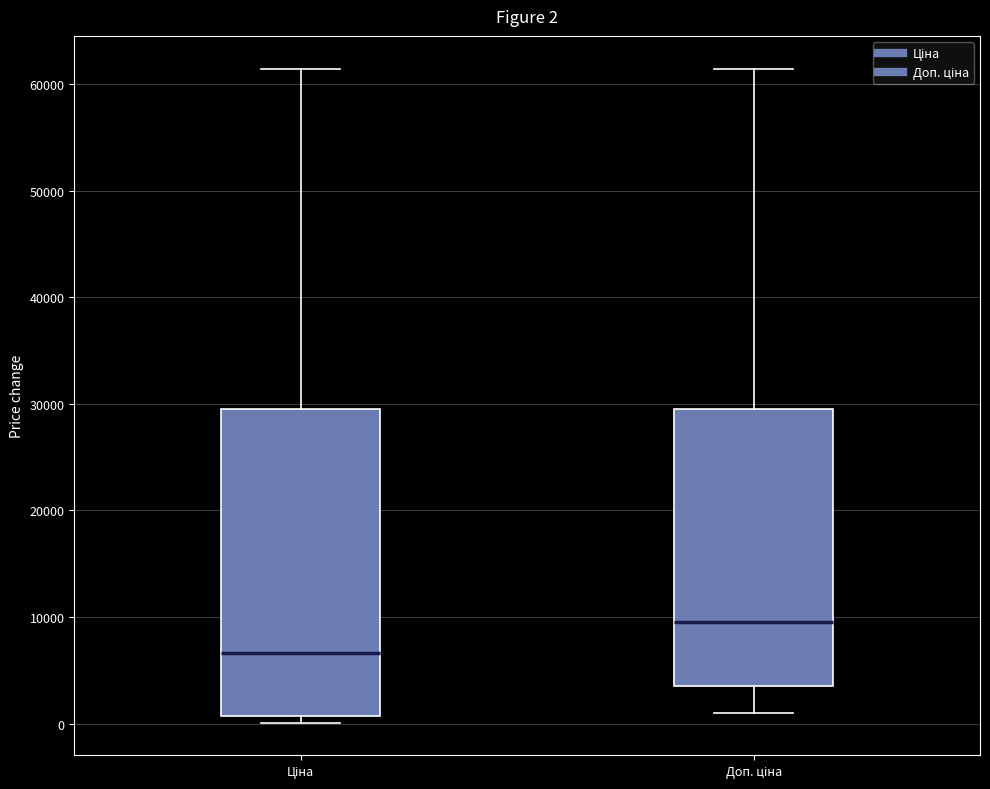

Which box's median line is the highest?

Доп. ціна